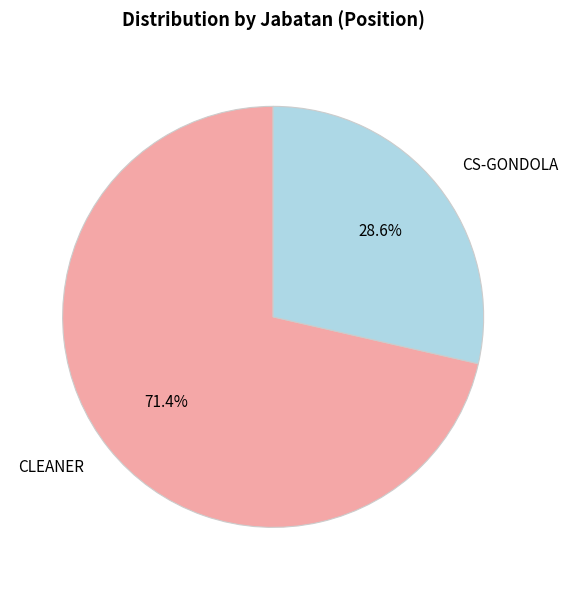

Count the number of slices in the pie.

2